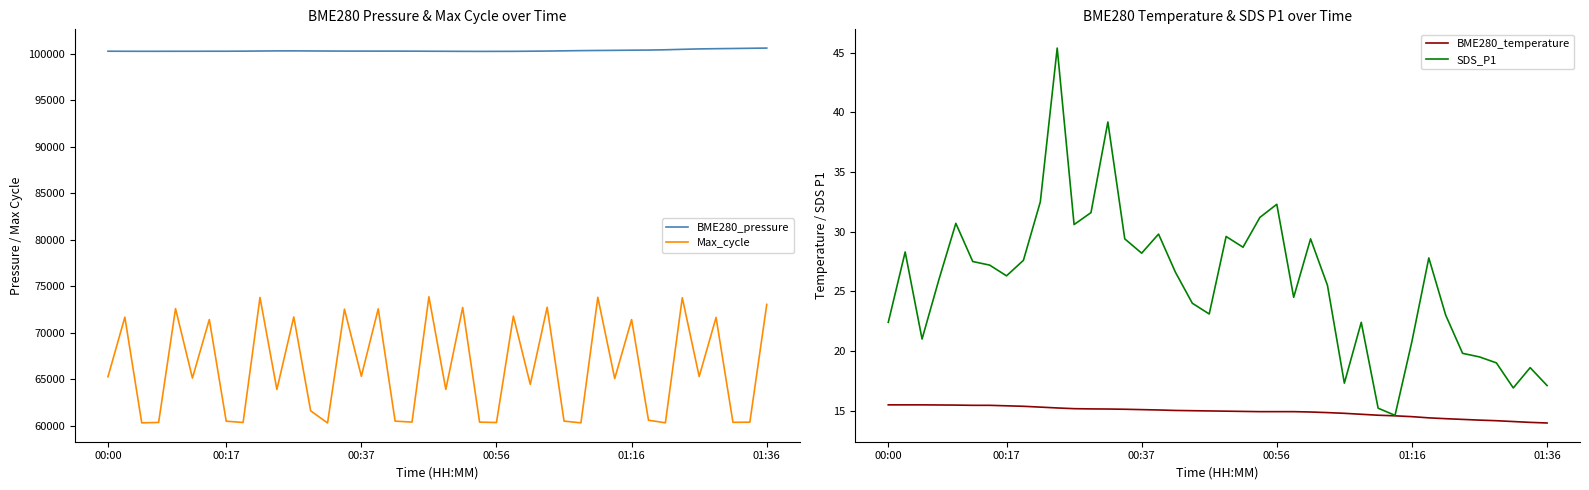

What is the difference between the maximum and minimum values in the SDS_P1 series?

30.8